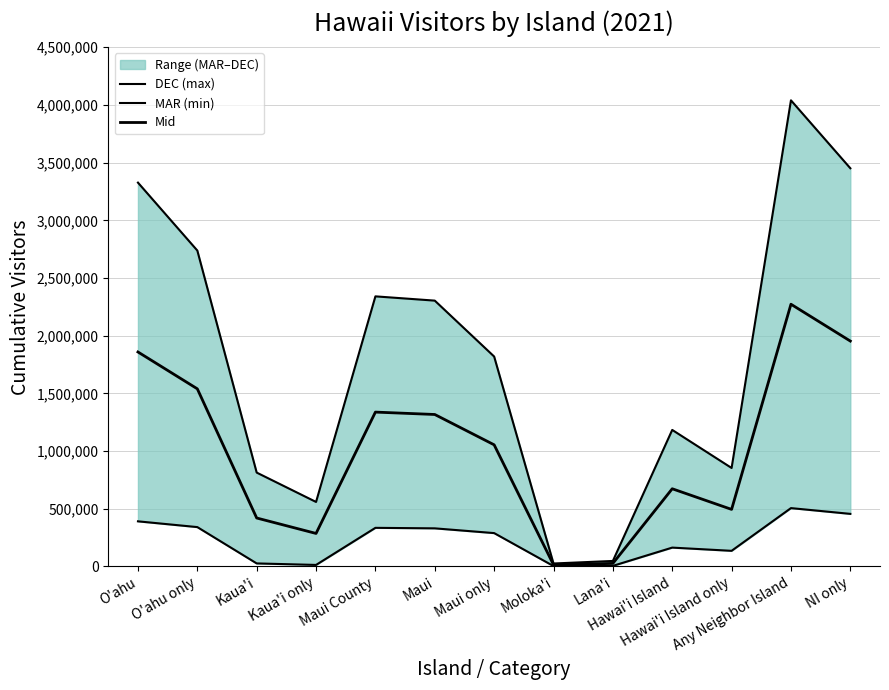

Is the value of MAR (min) at Any Neighbor Island greater than the value of Mid at O'ahu?

No